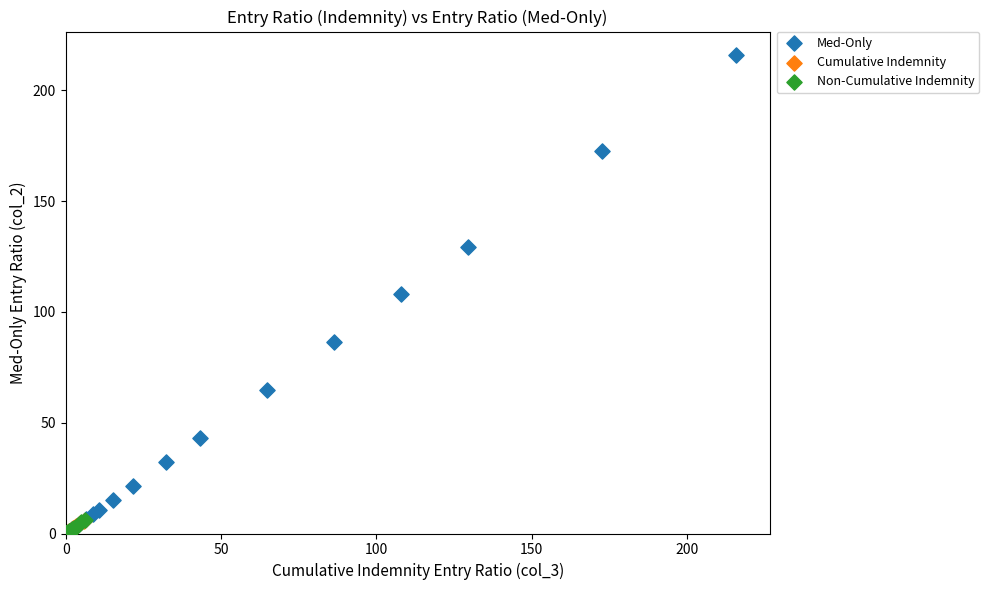

Which series has the largest Y range (max minus min)?

Med-Only